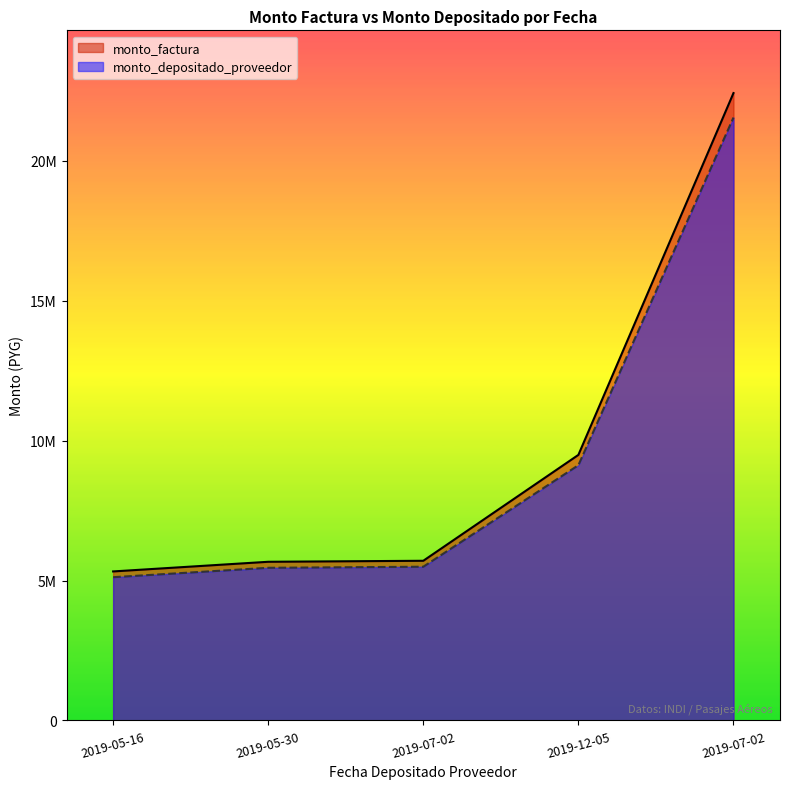

What is the highest value of the monto_depositado_proveedor series?

21544453